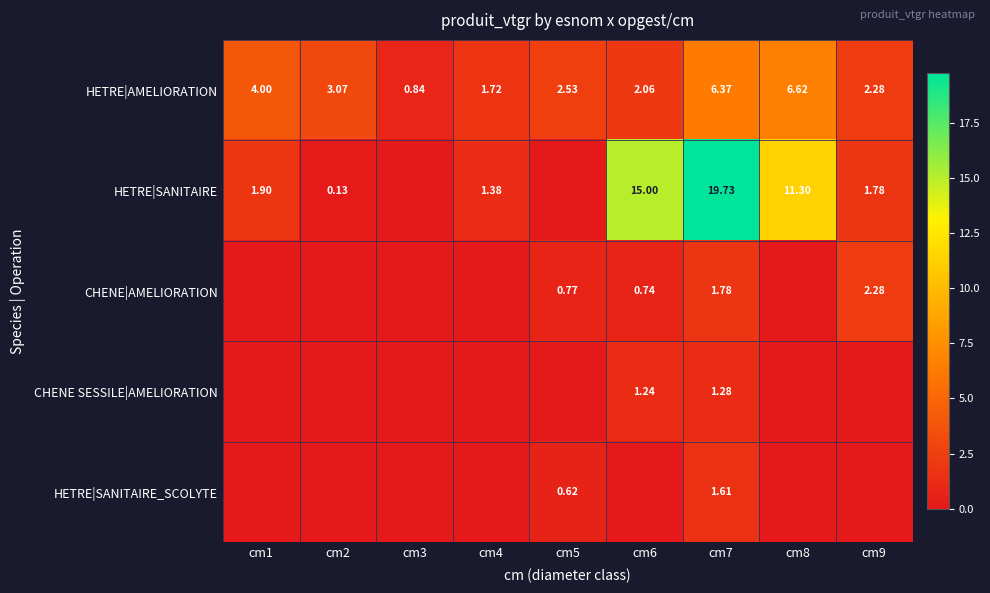

At which label is CHENE|AMELIORATION closest to 1?

cm5